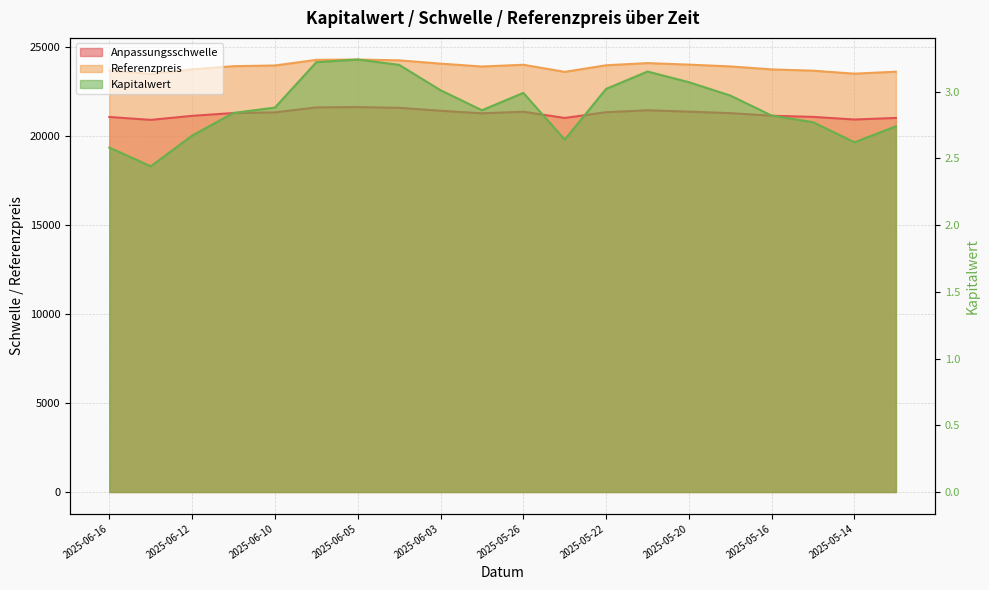

How many lines are shown in the chart?

3